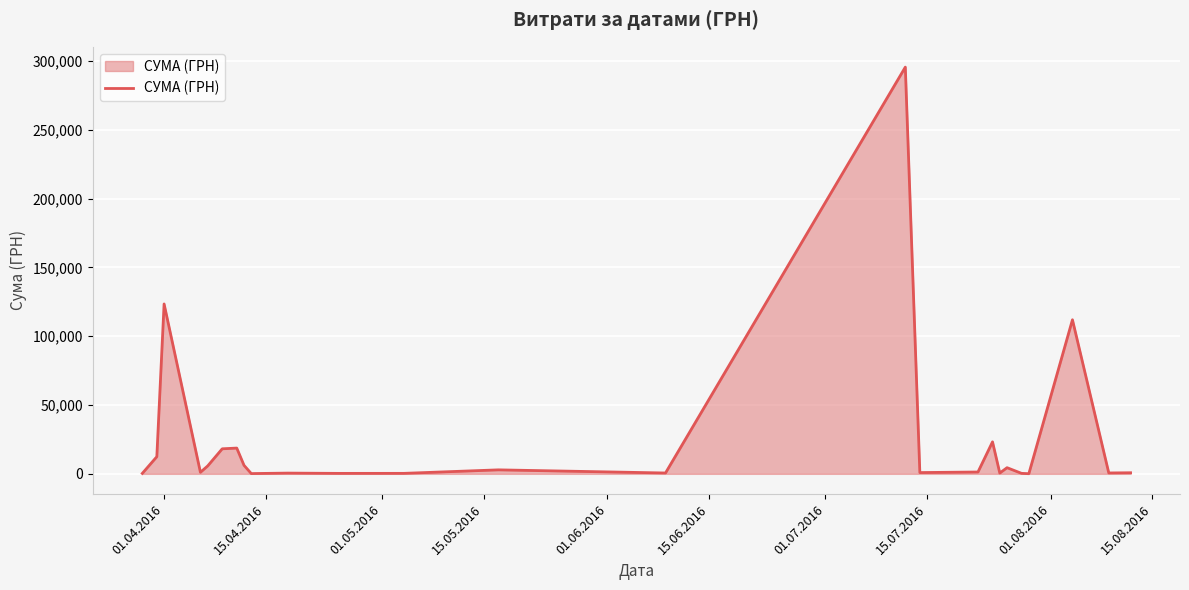

What is the difference between the maximum and minimum values?

295540.8